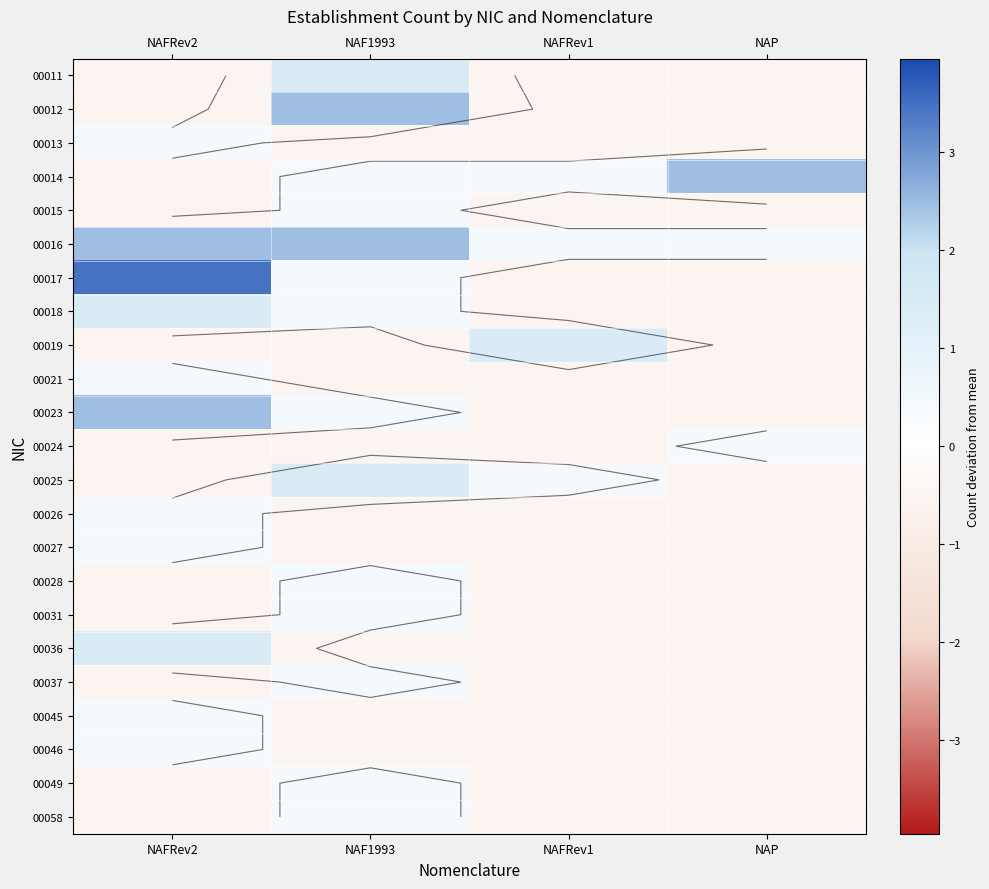

How many series are shown in this chart?

23